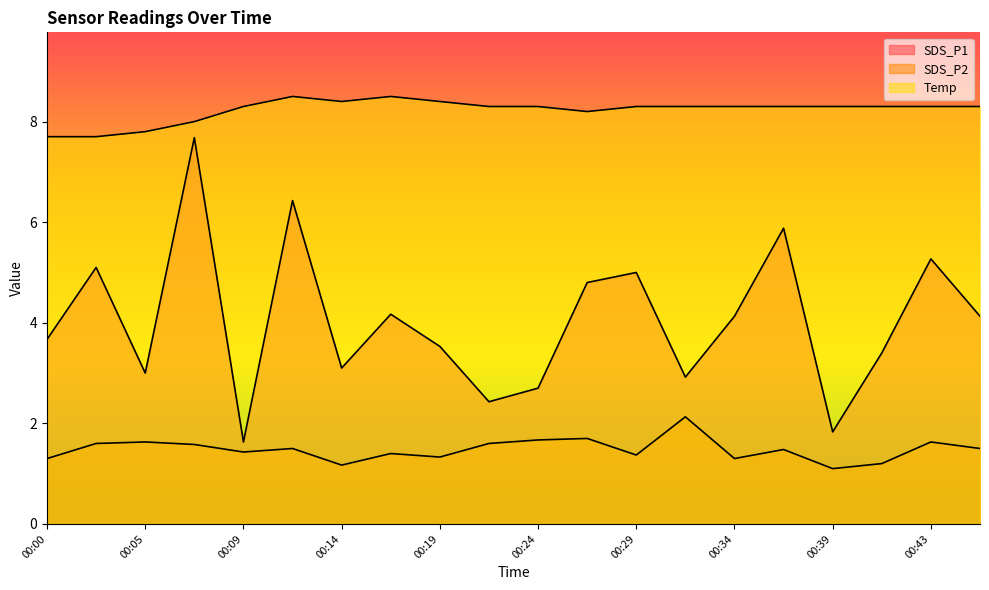

Rank the series at 00:24 from highest to lowest value.

Temp, SDS_P1, SDS_P2